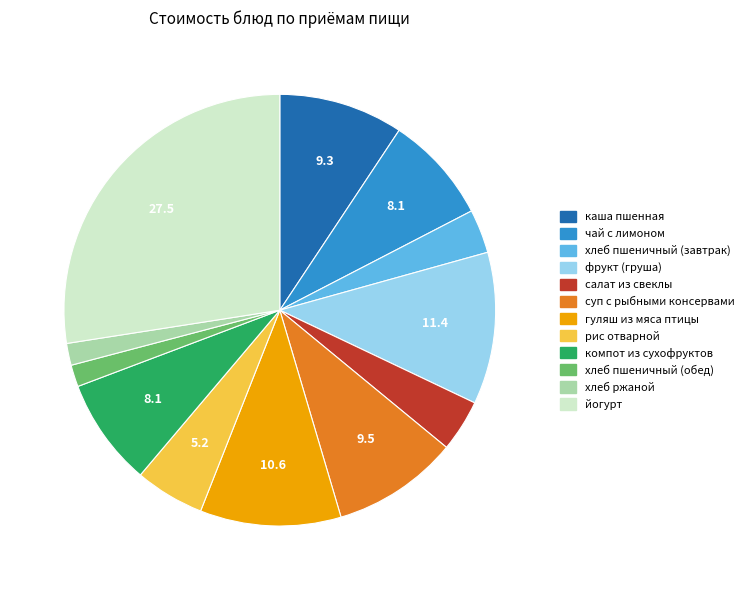

Is the sum of хлеб пшеничный (обед) and рис отварной greater than half?

No